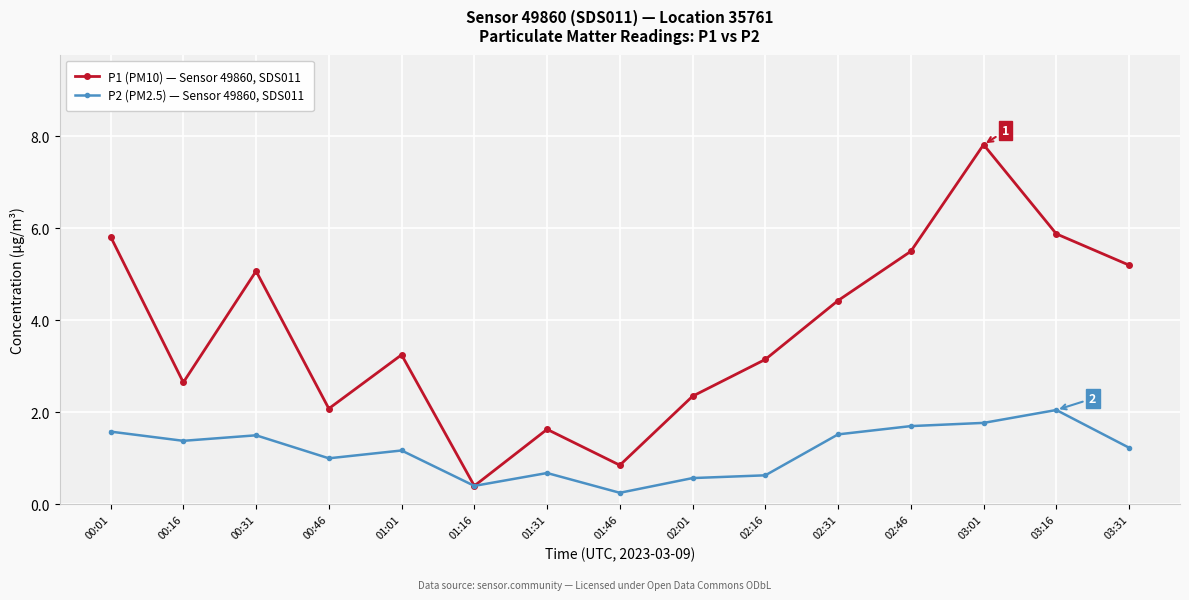

What is the label of the 1st point from the left?

00:01